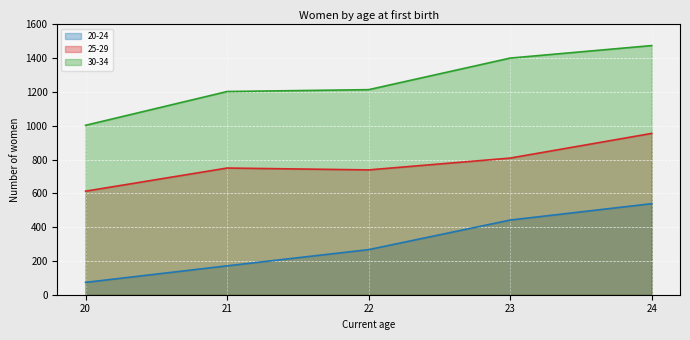

Is the value of 25-29 at 21 greater than the value of 20-24 at 20?

Yes